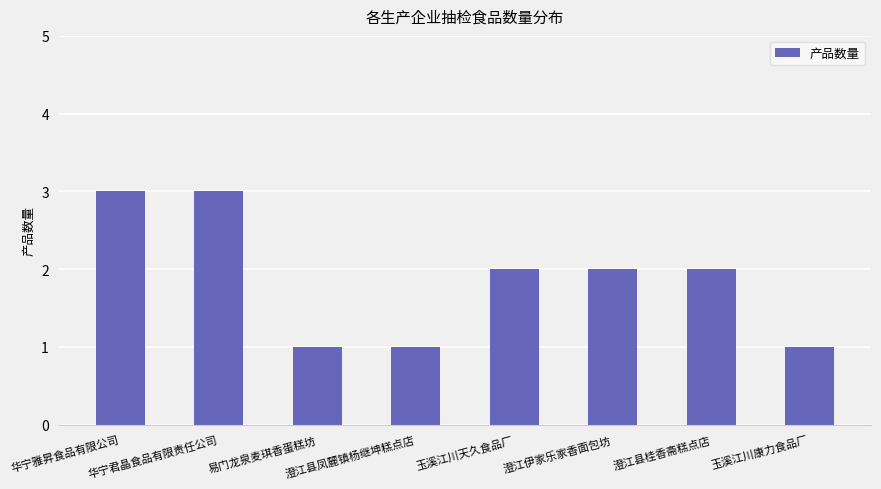

Approximately how many times larger is the value at 玉溪江川康力食品厂 compared to 易门龙泉麦琪香蛋糕坊?

1.0